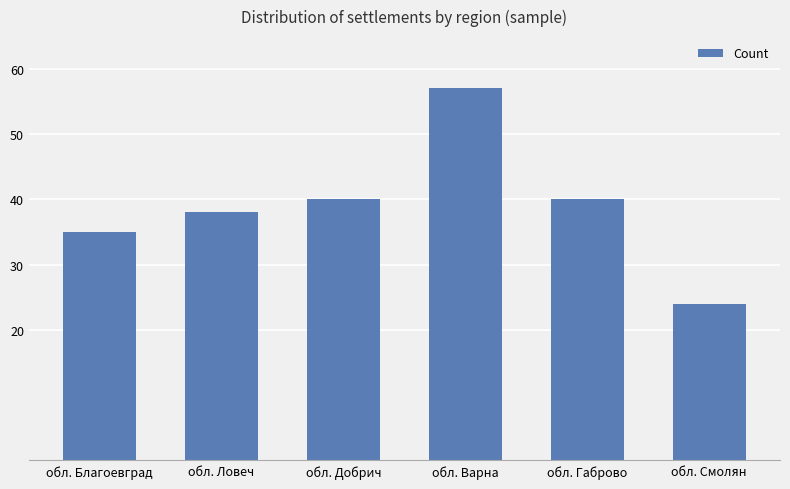

What is the difference between the maximum and second lowest values?

22